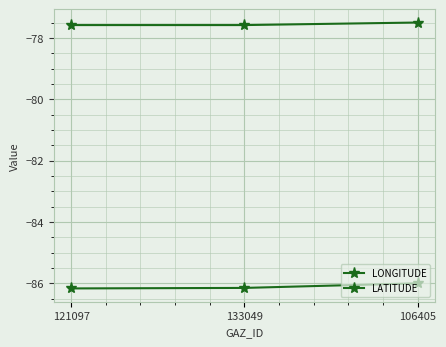

At which category does the chart reach its peak across all series?

106405